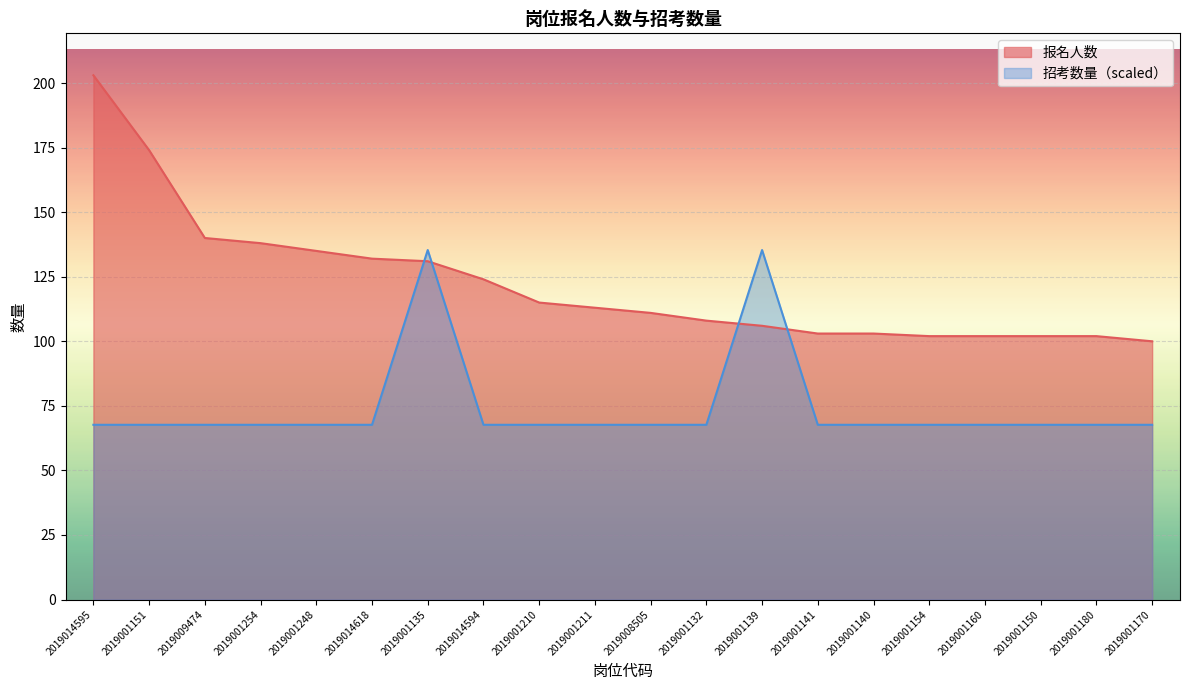

What is the difference between the maximum and second lowest values in the 报名人数 series?

101.0